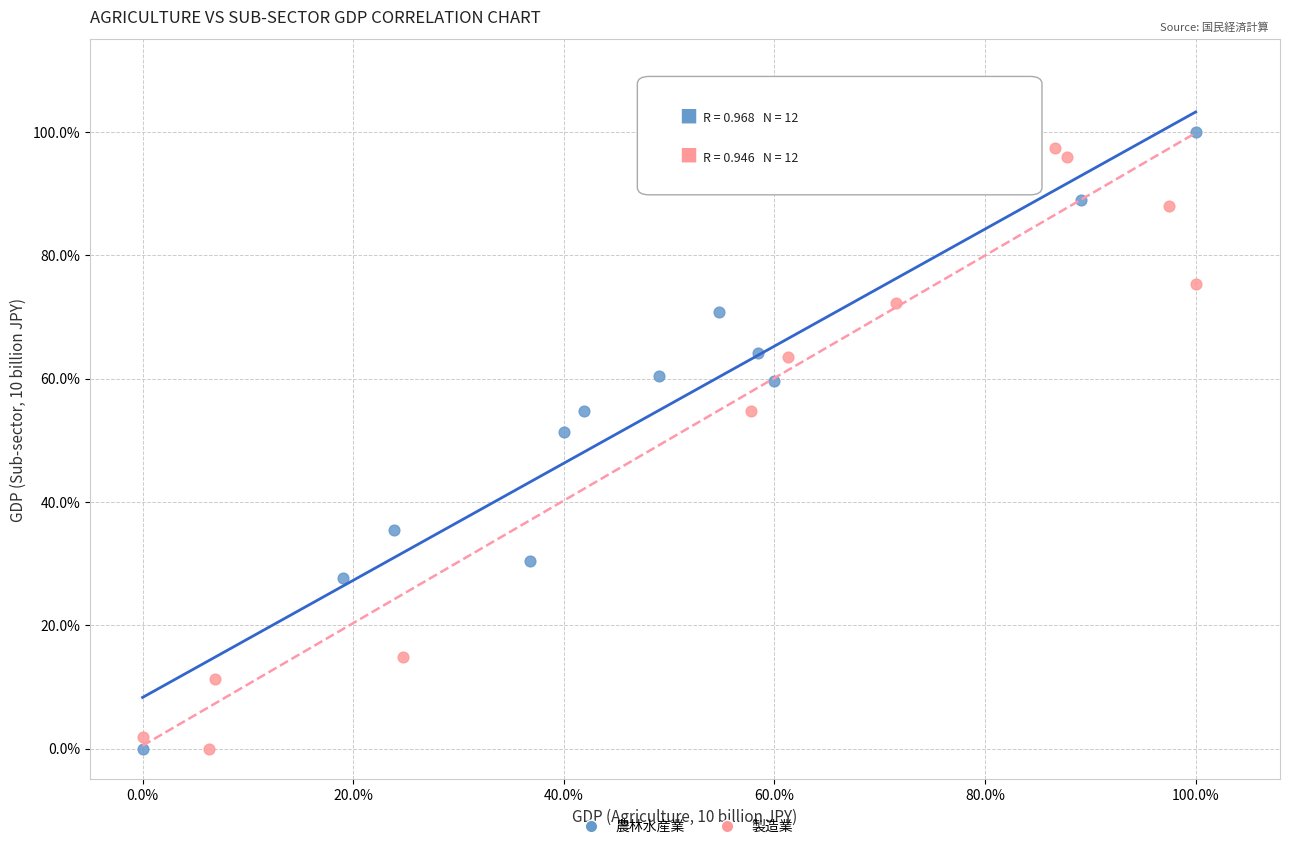

What are all the series names shown in the legend?

農林水産業, 製造業